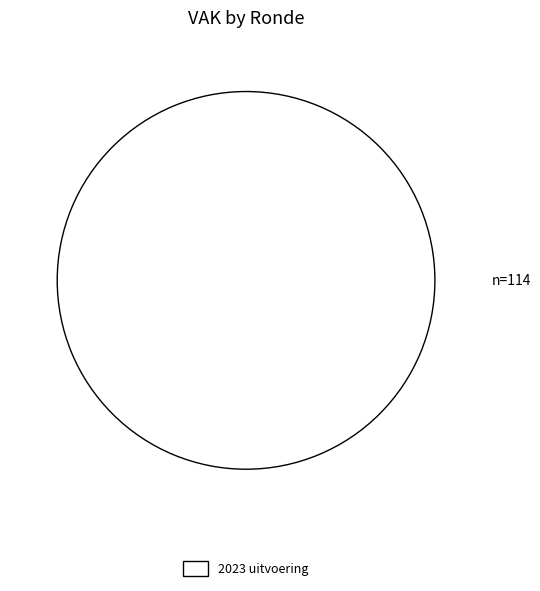

Is 2023 uitvoering the majority of the pie?

Yes